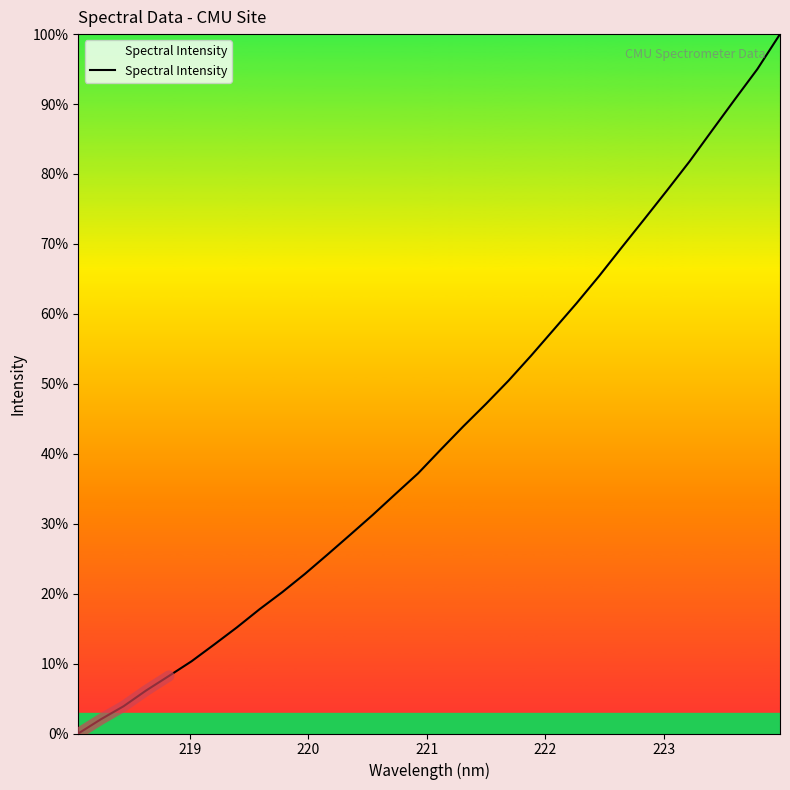

What is the difference between the maximum and minimum values?

100.0